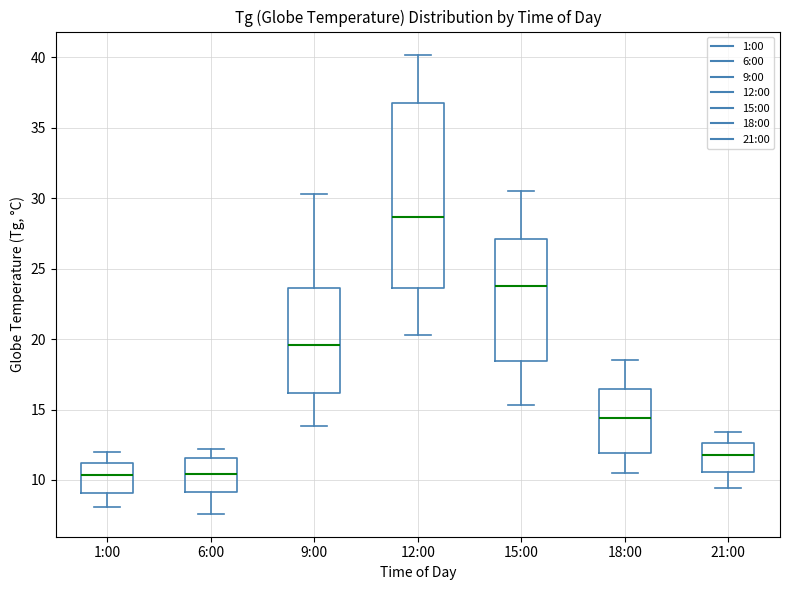

Reading left to right, transcribe this box plot: for each box, give where its median line is, the range the box spans, and where its two whiskers end, as read against the y-axis. The values are not printed on the chart, so give them approximately, as read against the axis.

1:00: median 10.5, box 9.0 to 11.0, whiskers 8.0 to 12.0
6:00: median 10.5, box 9.0 to 11.5, whiskers 7.5 to 12.0
9:00: median 19.5, box 16.0 to 23.5, whiskers 14.0 to 30.5
12:00: median 28.5, box 23.5 to 37.0, whiskers 20.5 to 40.0
15:00: median 24.0, box 18.5 to 27.0, whiskers 15.5 to 30.5
18:00: median 14.5, box 12.0 to 16.5, whiskers 10.5 to 18.5
21:00: median 12.0, box 10.5 to 12.5, whiskers 9.5 to 13.5